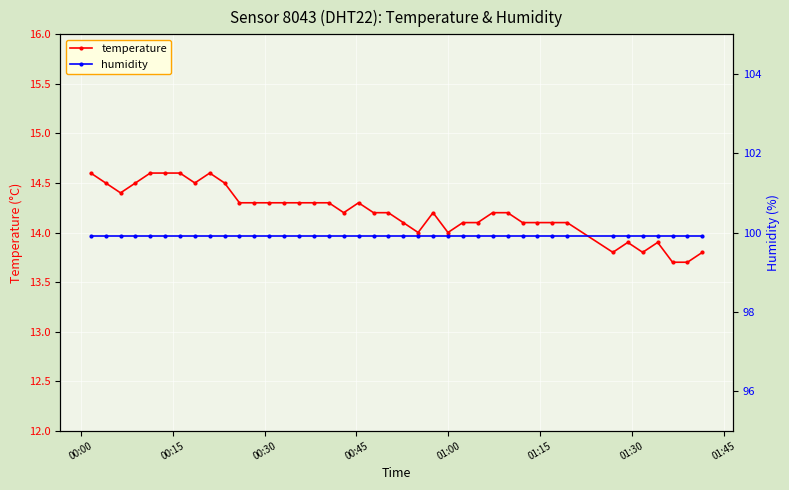

What is the minimum value for temperature?

13.7